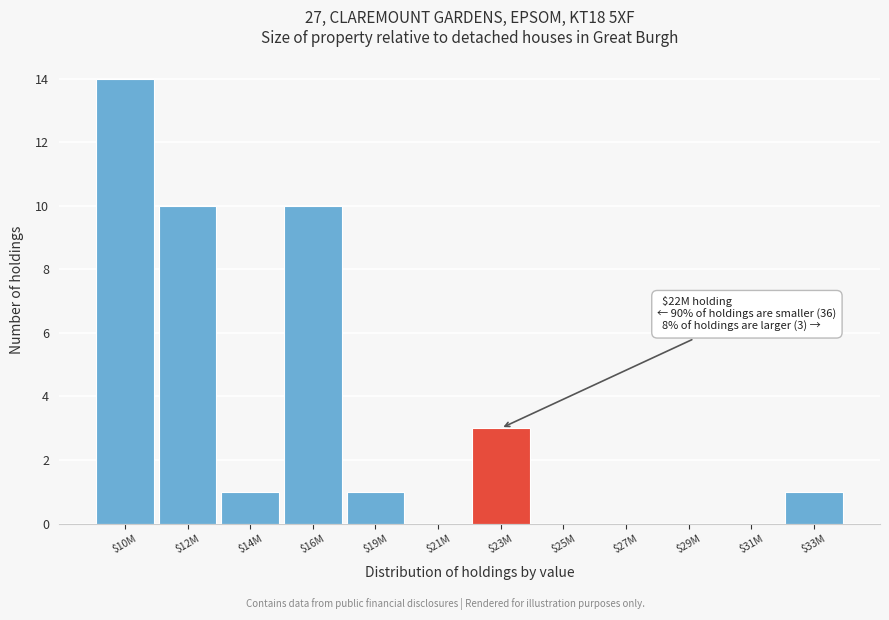

What is the maximum value shown in the chart?

14